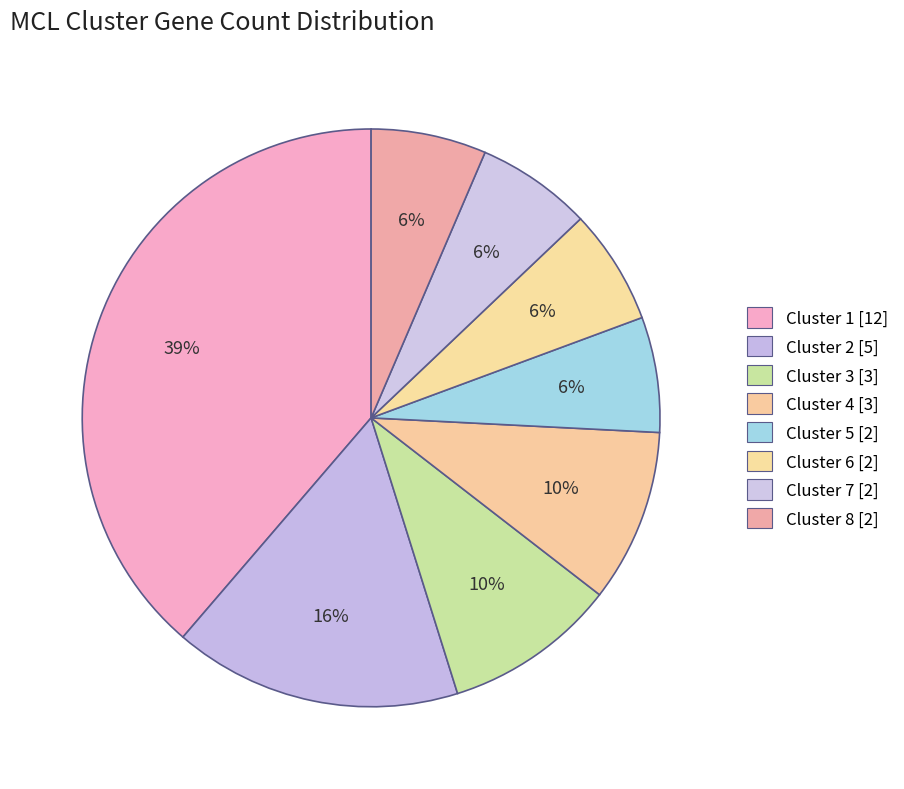

Count the number of slices in the pie.

8